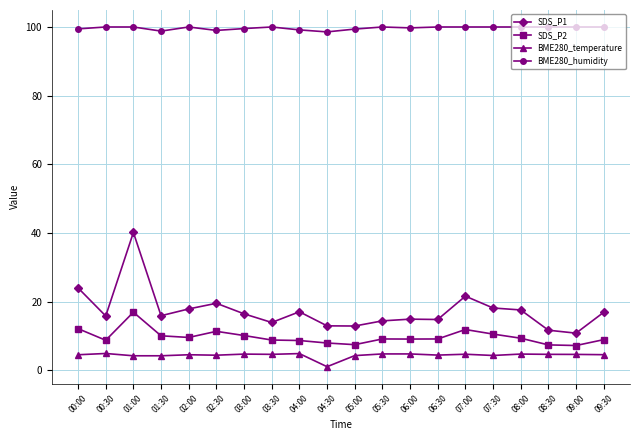

At which category does SDS_P2 reach its first local valley?

00:30